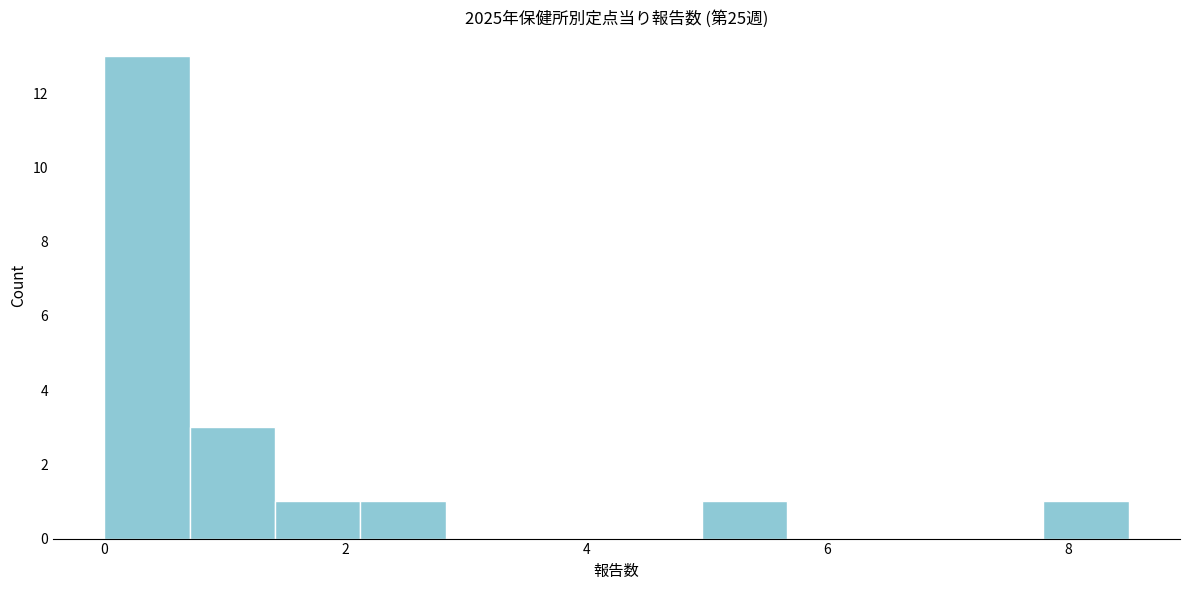

Around what value on the x-axis is the tallest bar? Give the approximate position of its centre, as read against the axis.

0.4